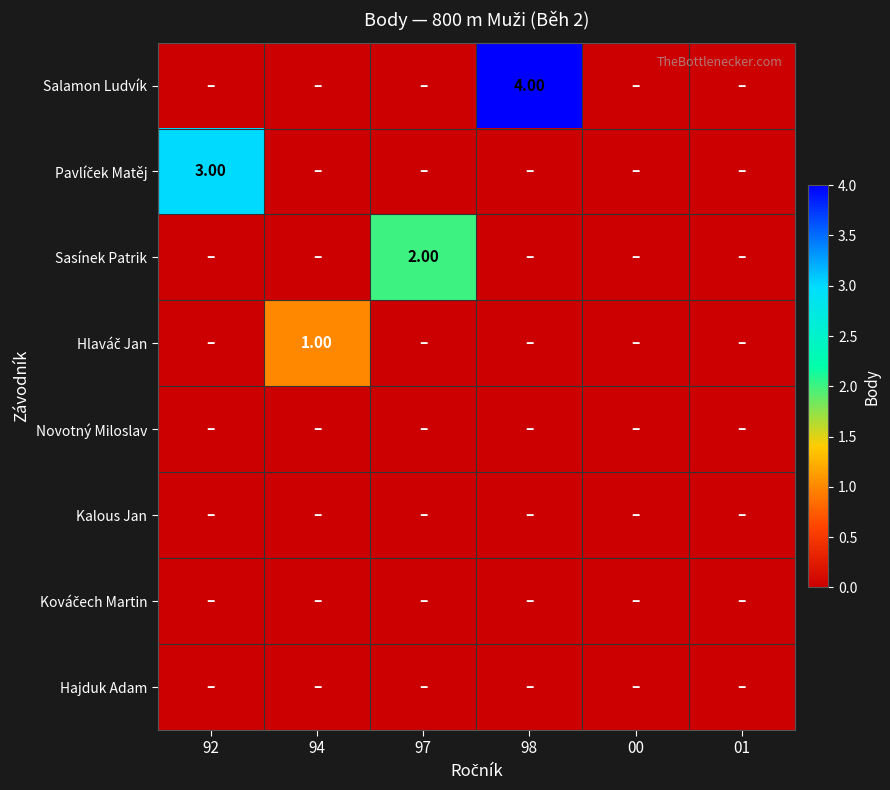

How many data points in Sasínek Patrik are above 0?

1